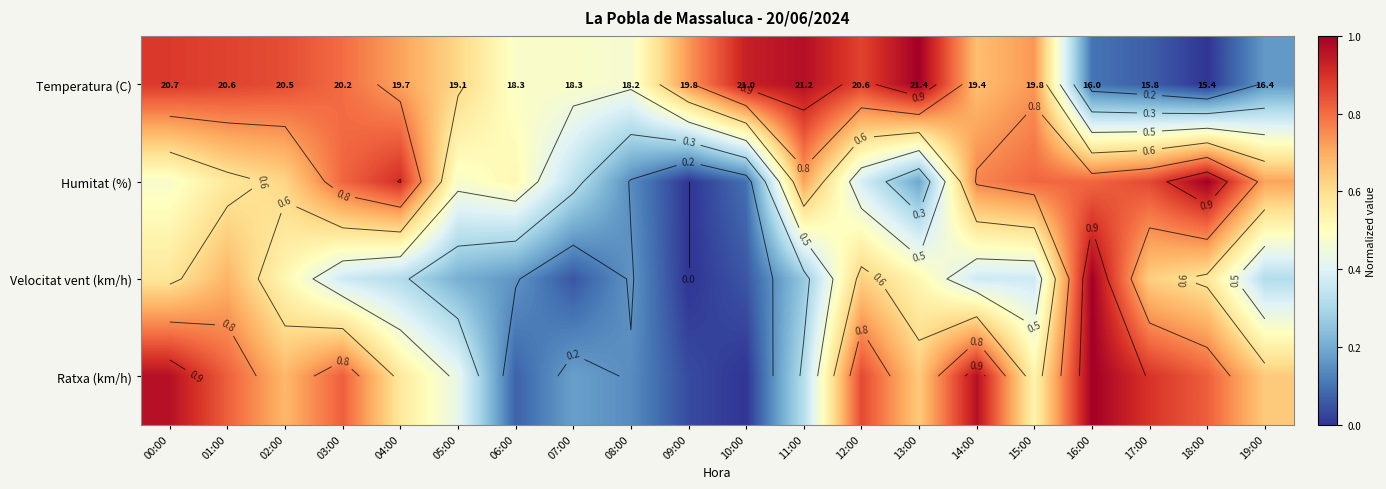

What is the total value across all series at 14:00?

2.8